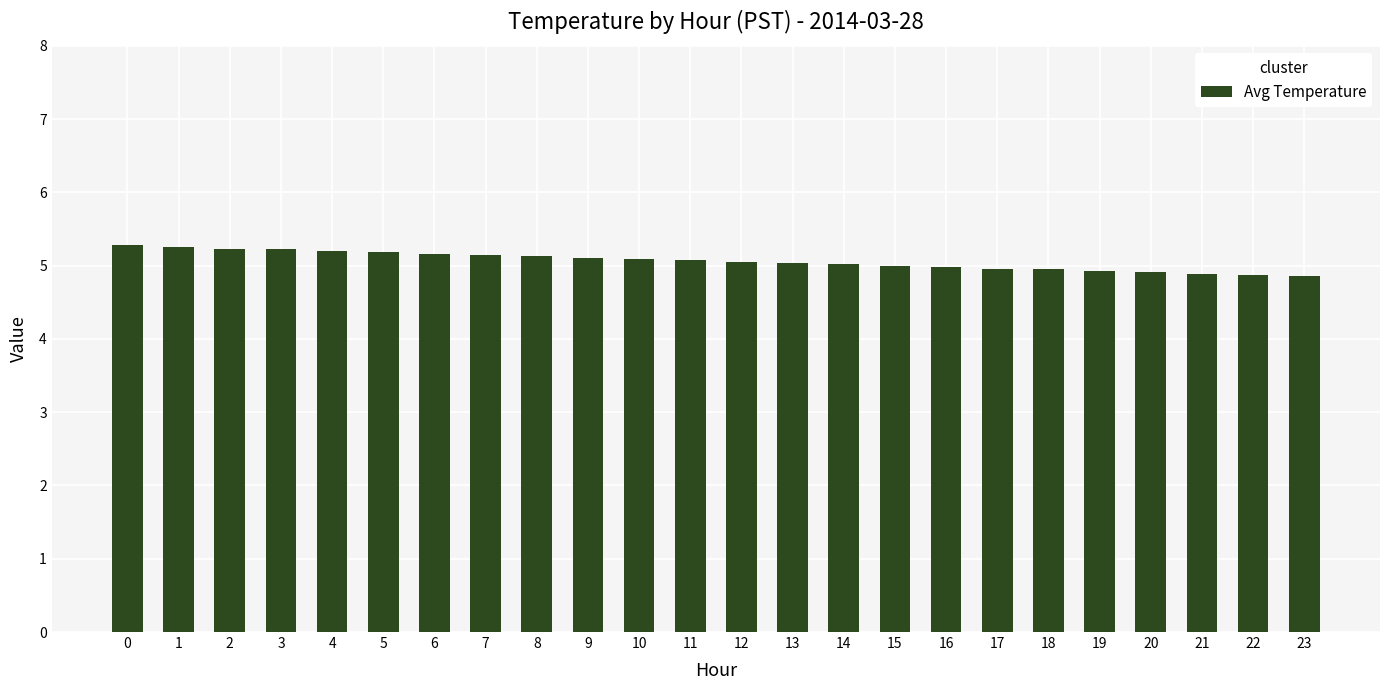

What is the value of the 21st bar from the left?

4.9